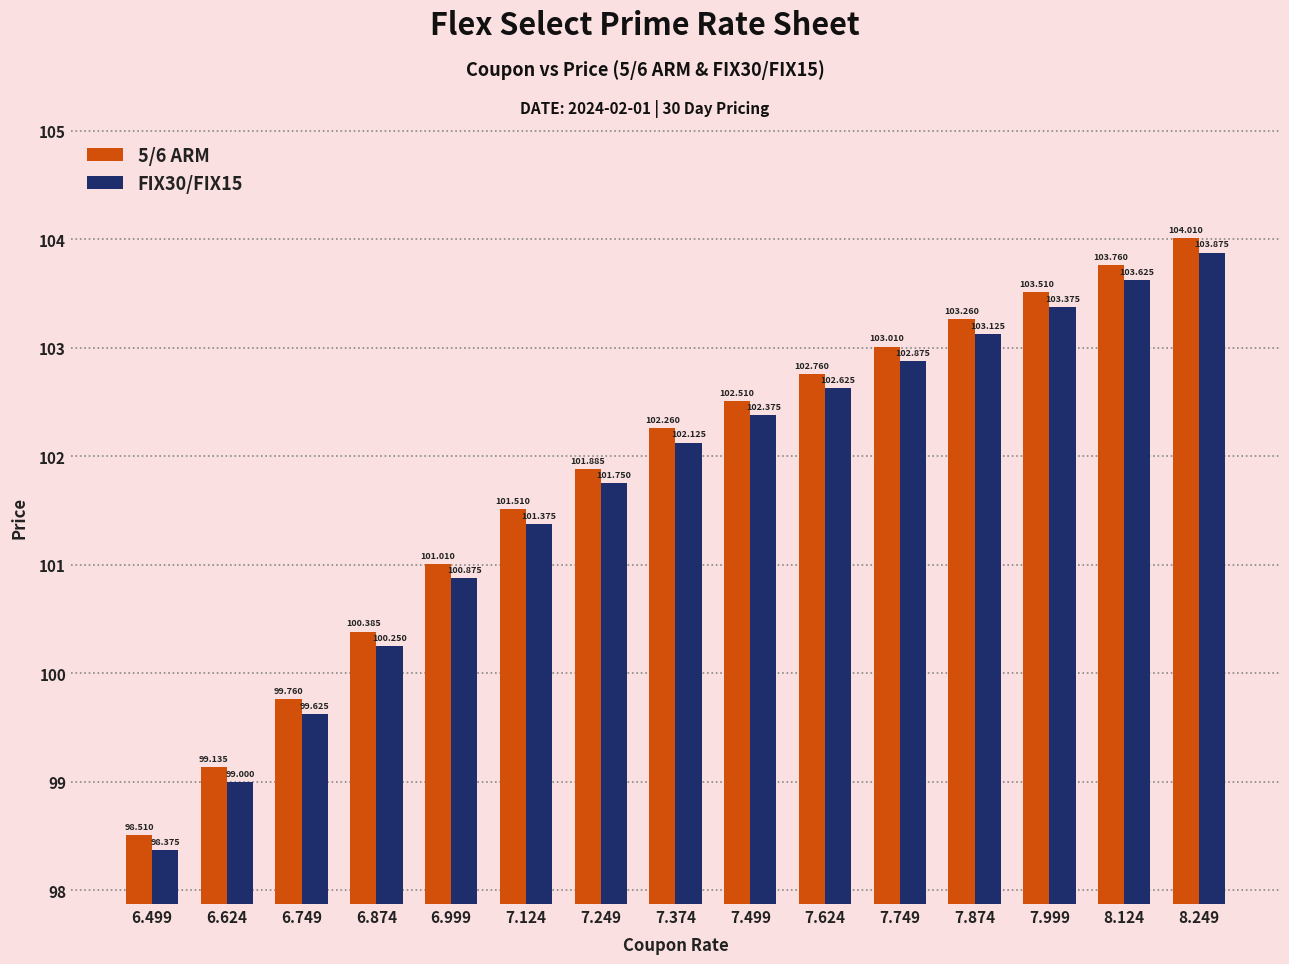

What is the difference between the maximum and minimum values in the 5/6 ARM series?

5.5